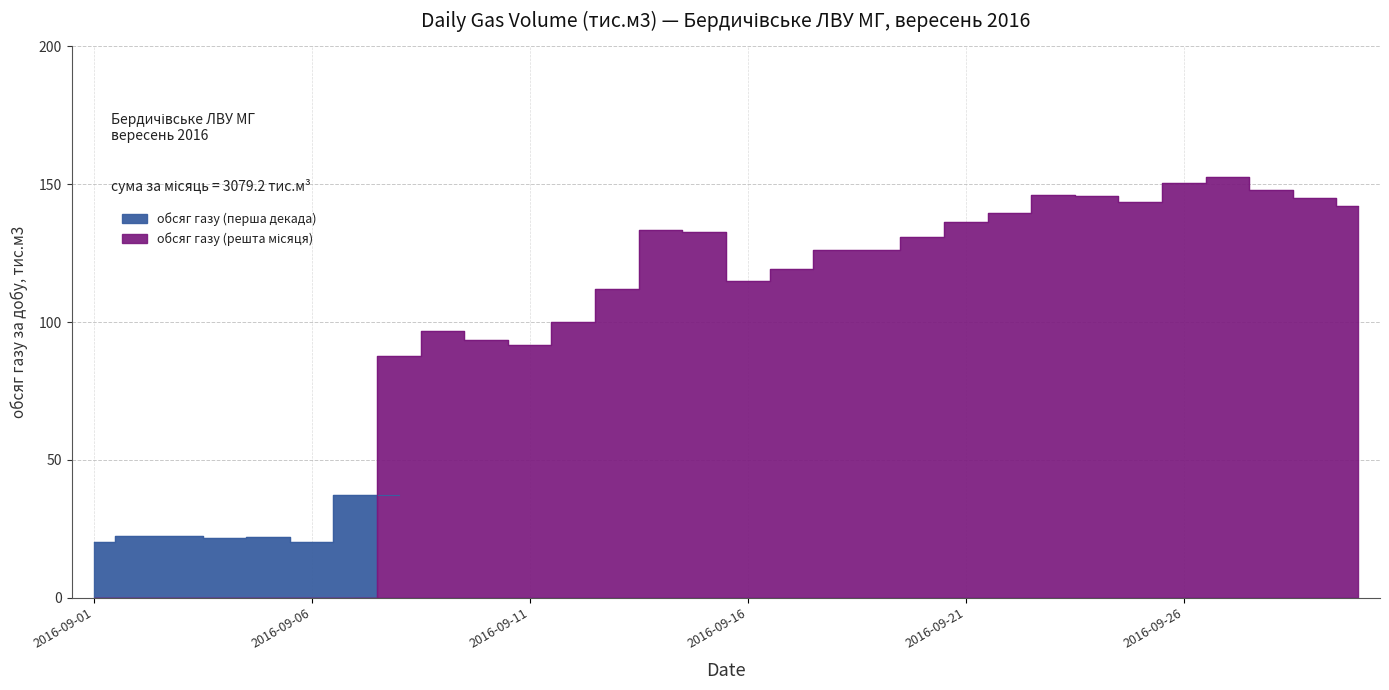

What is the maximum value shown in the chart?

152.6